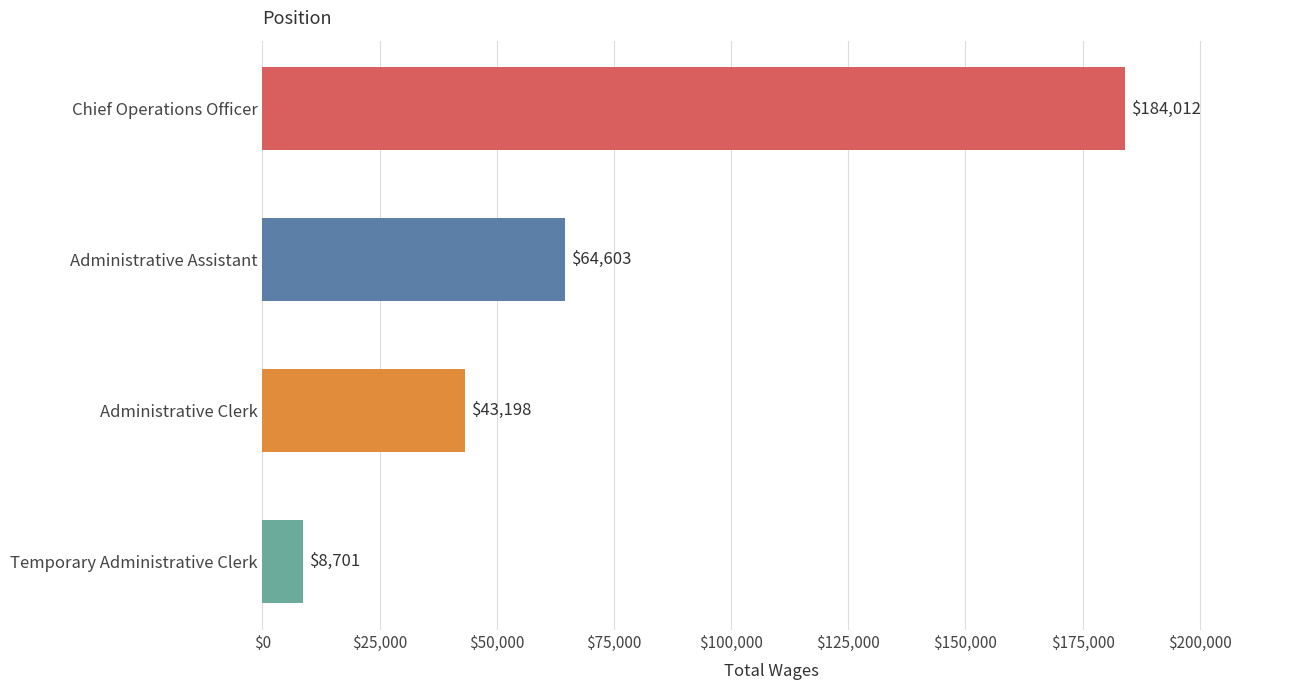

Count the values in the range 43198 to 184012.

3